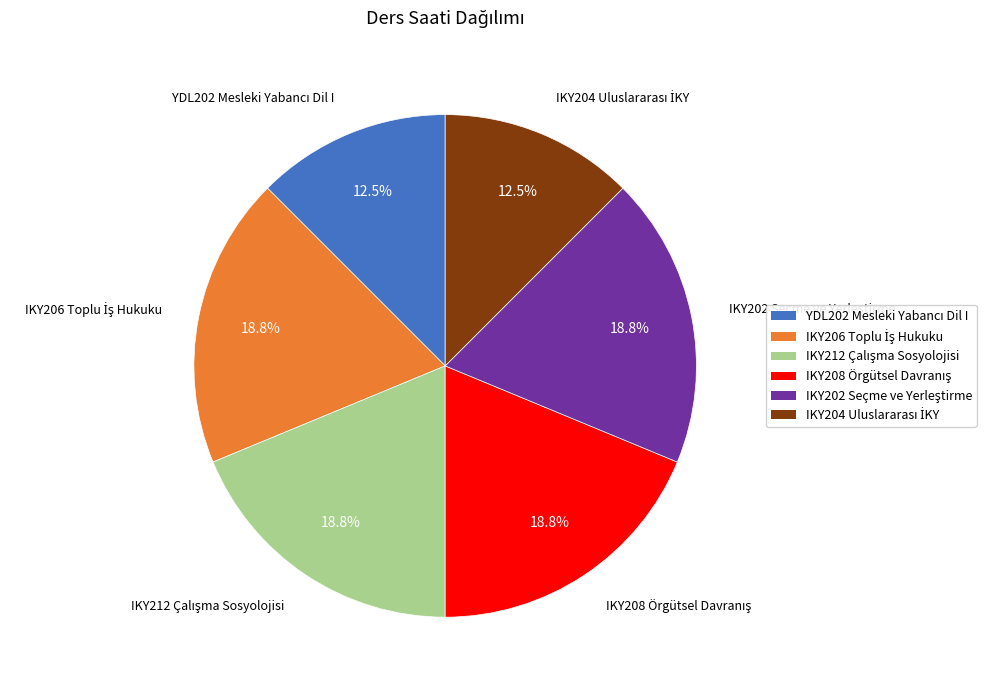

Is there a majority slice in this chart?

No